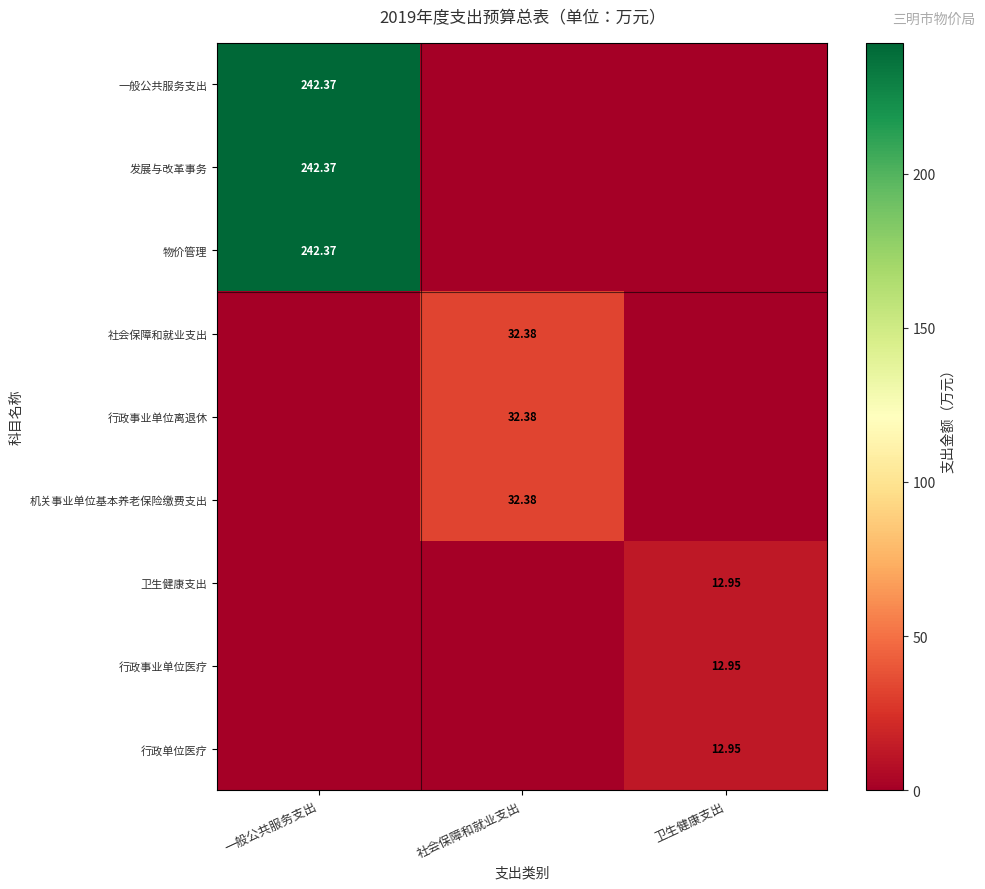

Which category has the lowest value across all series?

社会保障和就业支出